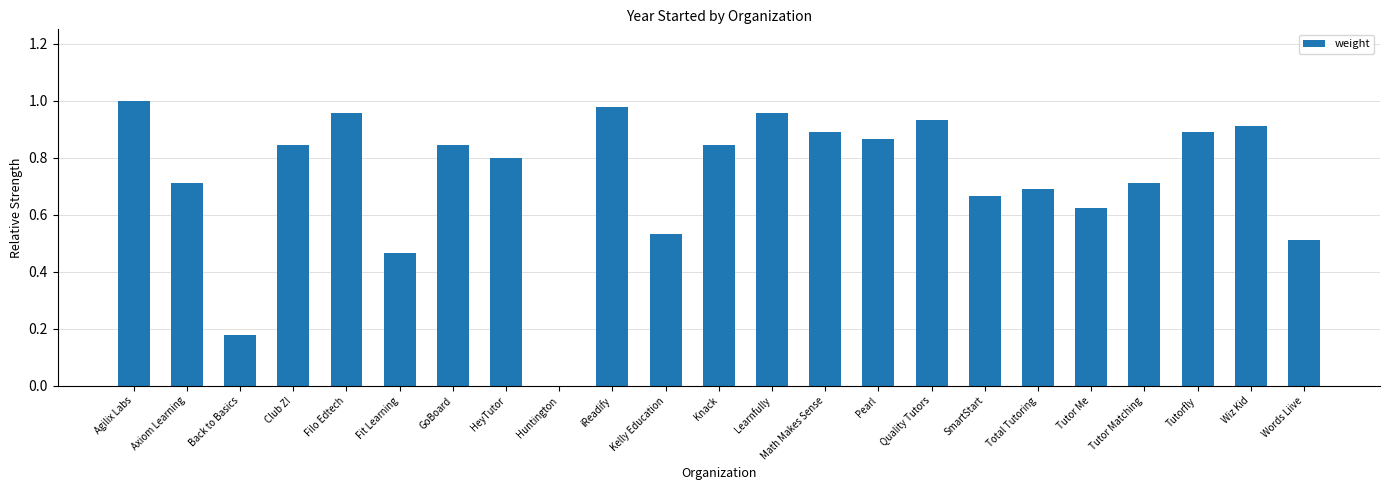

Is it true that the value at Quality Tutors is 0.9?

True